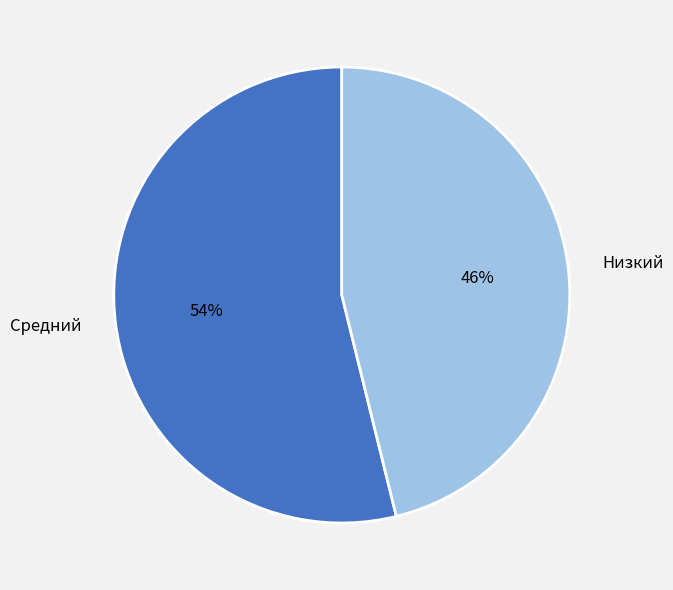

How many segments does this pie chart have?

2